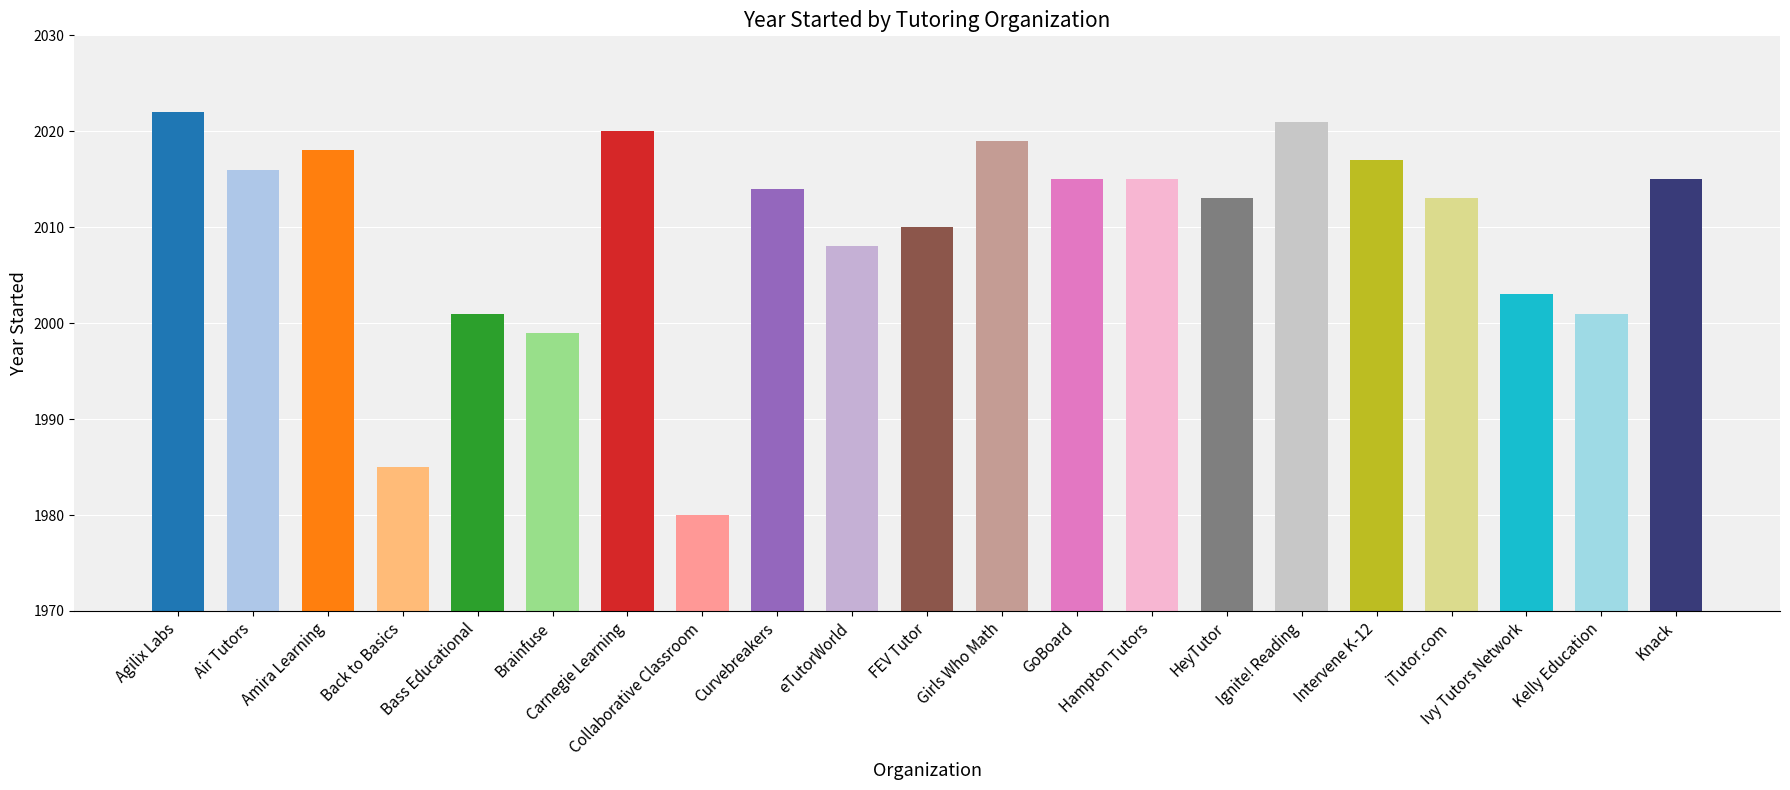

What is the minimum value shown in the chart?

1980